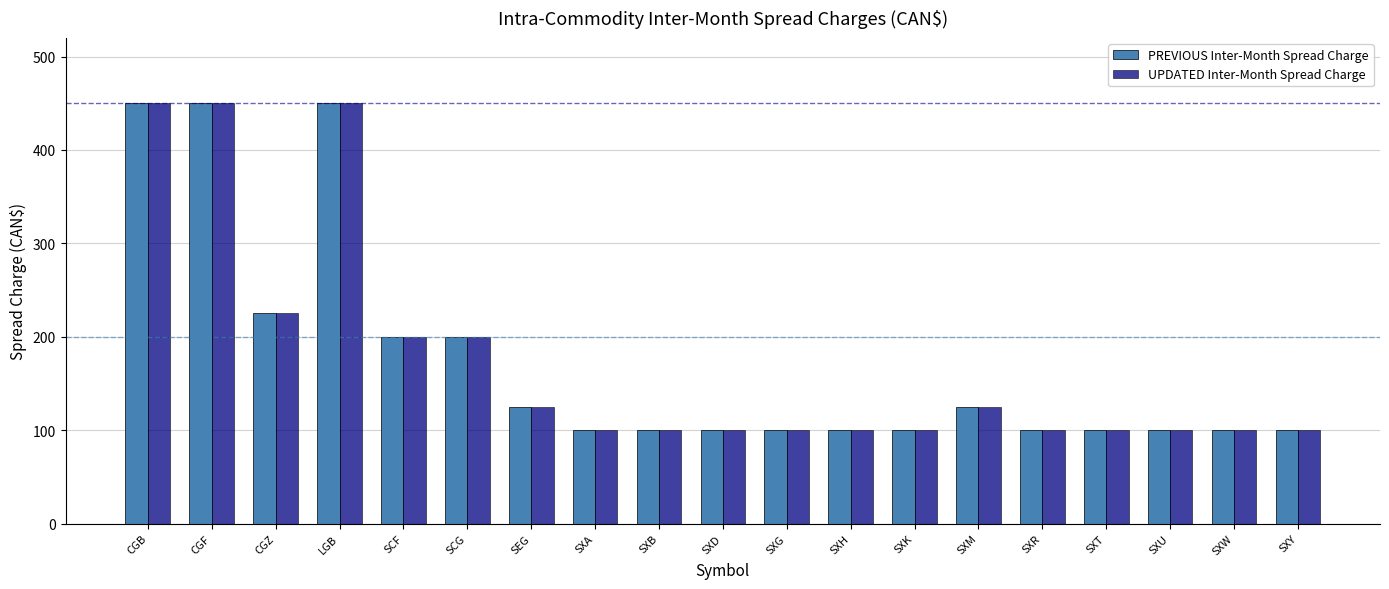

What are all the series names shown in the legend?

PREVIOUS Inter-Month Spread Charge, UPDATED Inter-Month Spread Charge